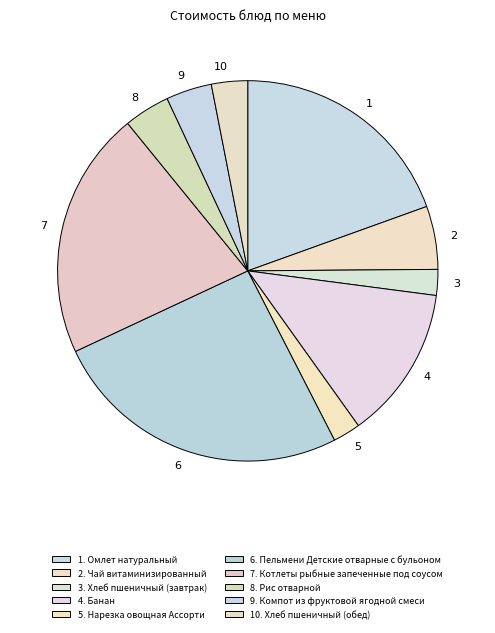

Is there any slice that represents more than half of the pie?

No